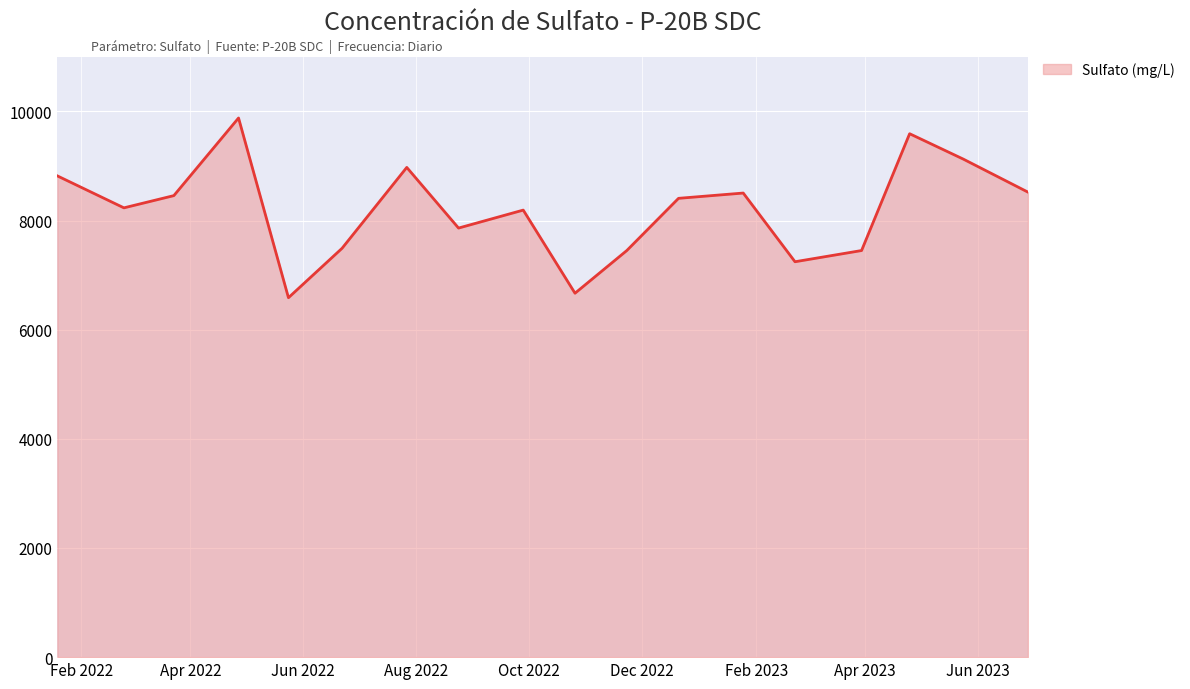

How many interior local peaks (higher than both neighbors) does the data have?

5